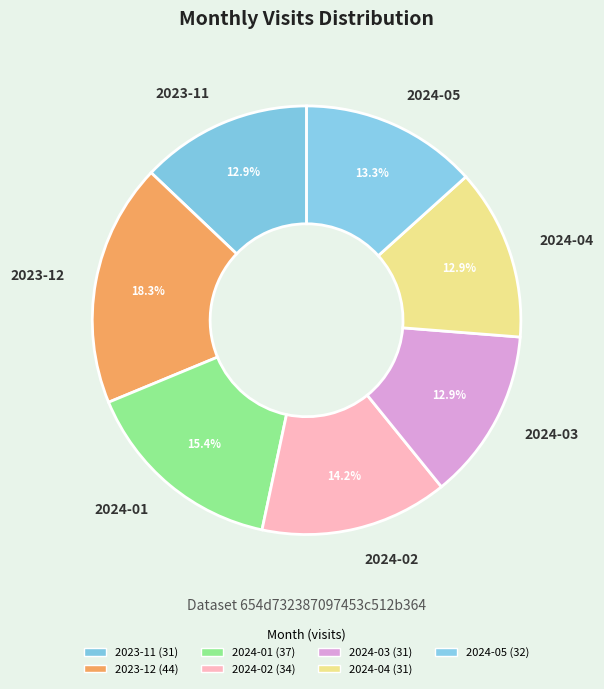

What is the total percentage of 2024-04 and 2023-12?

31.2%